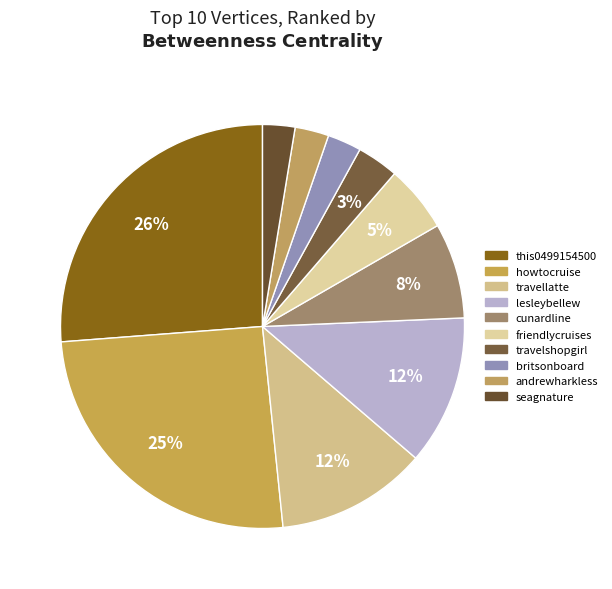

Does any single category account for the majority?

No